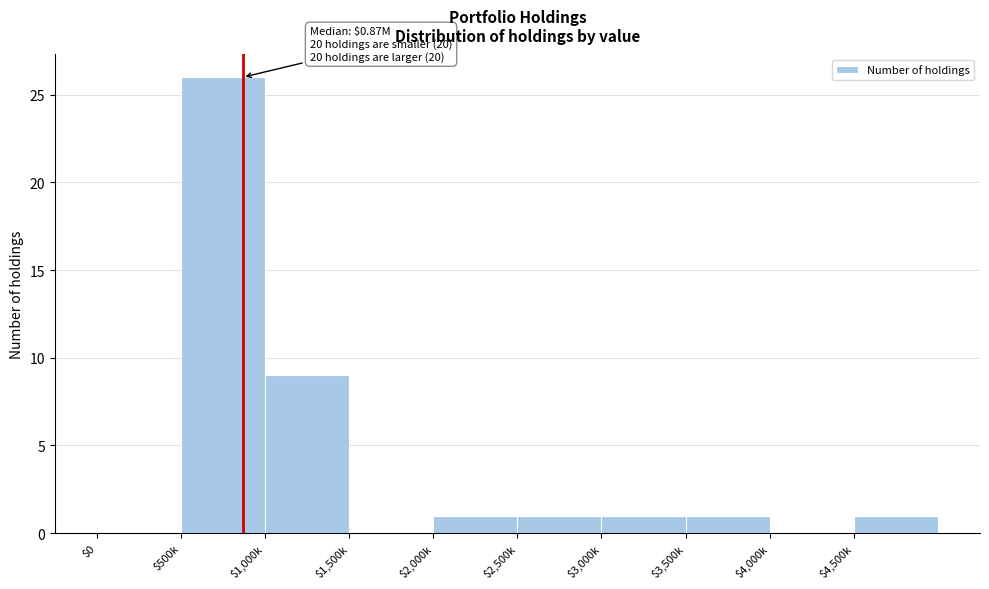

At which label is the value closest to 13?

$1,000k